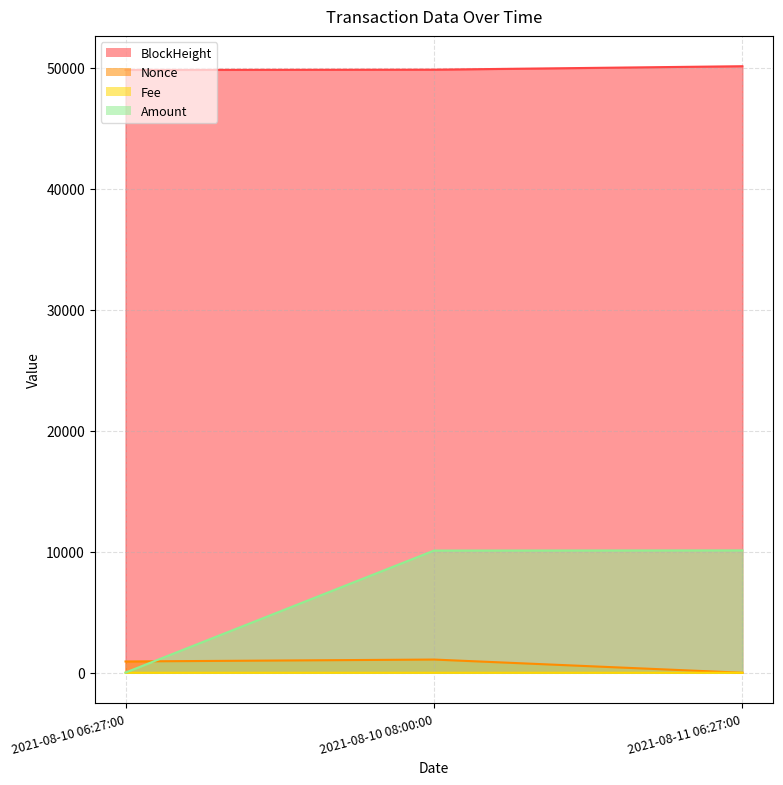

Count the Nonce values in the range 0 to 1091.

3